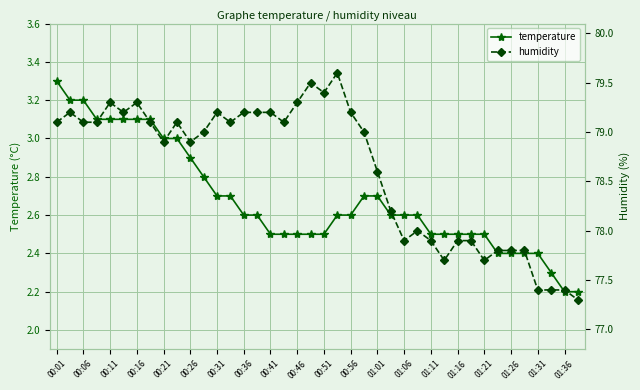

The value of temperature at 00:36 is 1.2. True or false?

False